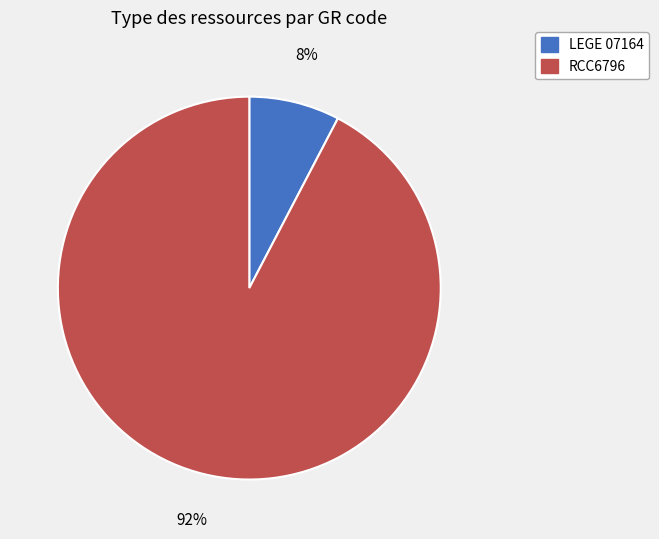

To the nearest percent, what is the average slice percentage?

50%